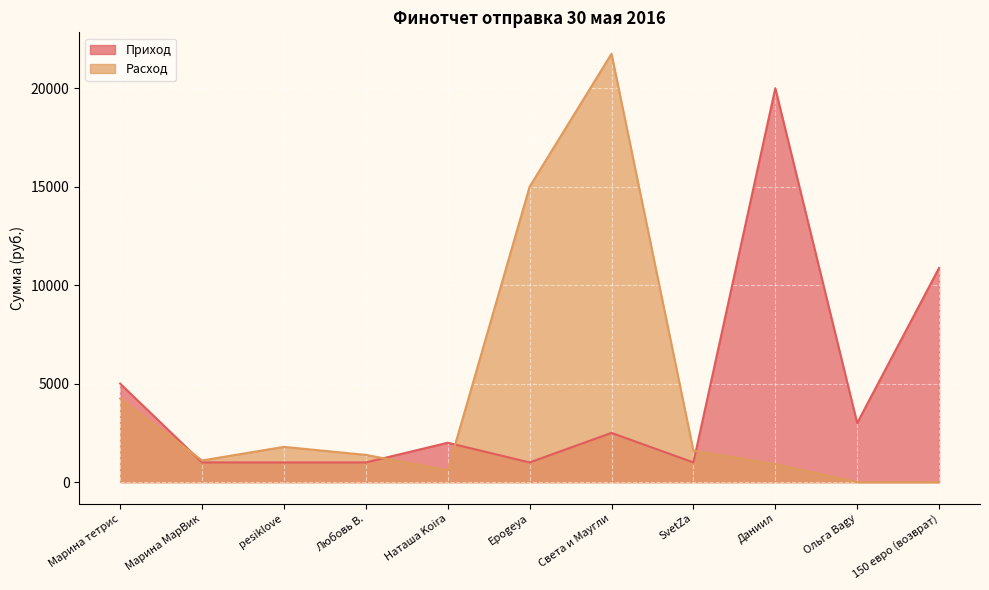

Rank the series by their maximum value, from lowest to highest.

Приход, Расход